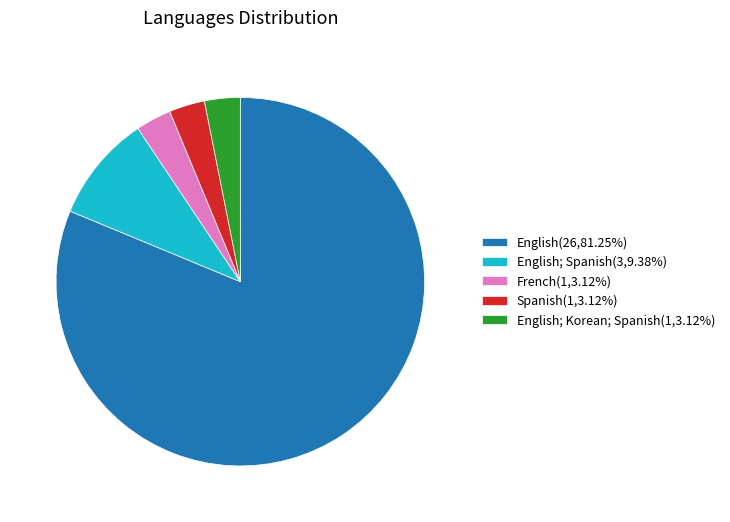

Is there a majority slice in this chart?

Yes